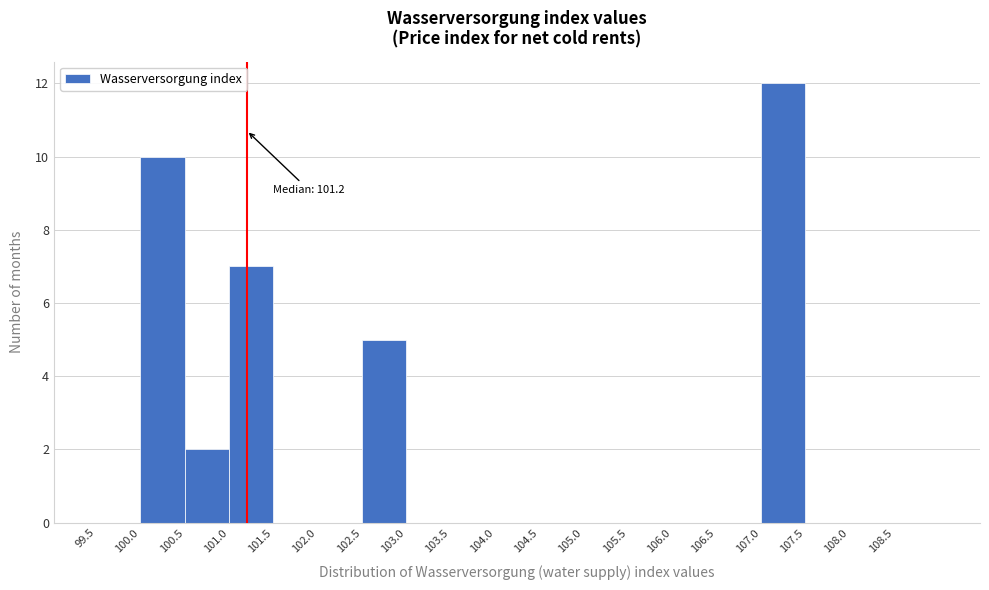

Which range on the x-axis has the tallest bar?

107.0 to 107.5